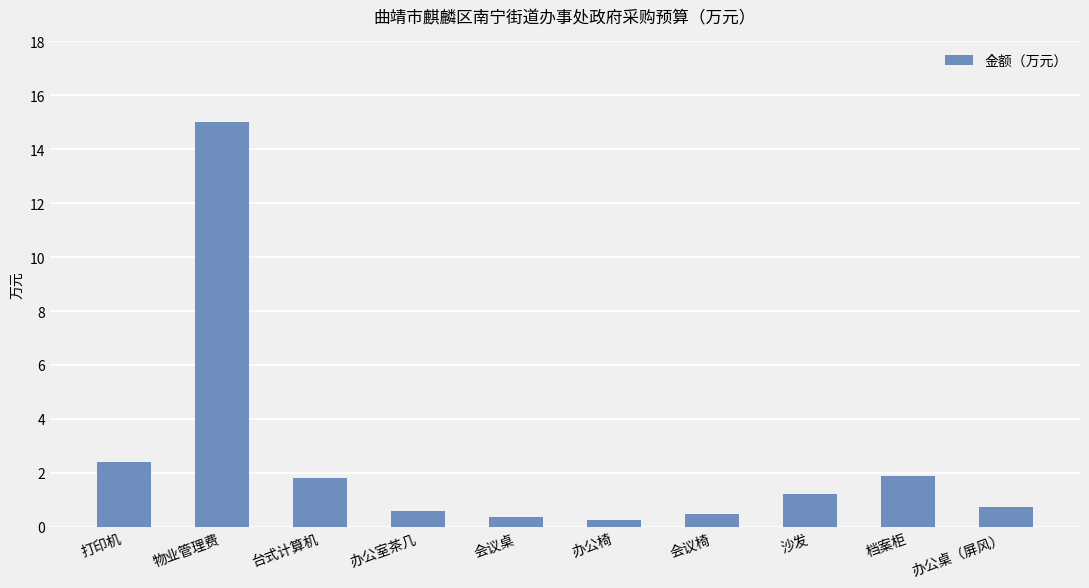

At which label is the value closest to 7?

打印机